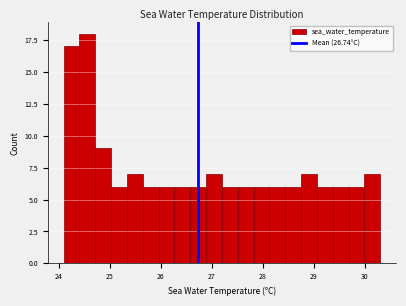

Read against the x-axis, roughly where is the centre of the tallest bar?

24.6